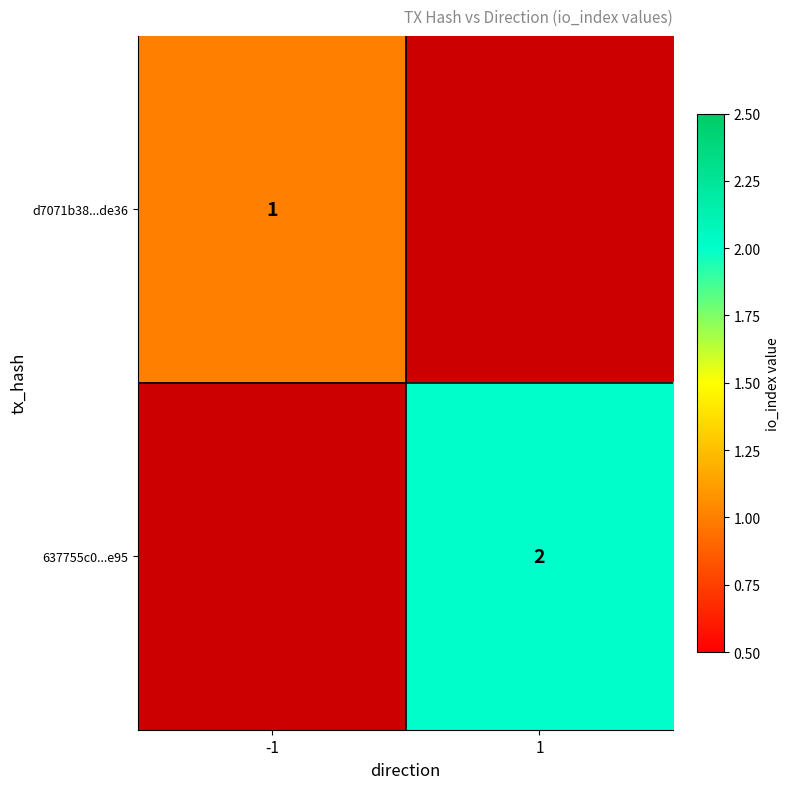

Count the number of categories in the chart.

2